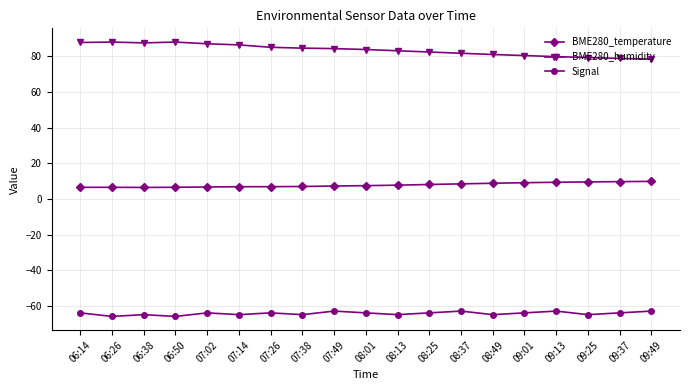

What is the sum of all Signal values?

-1222.0